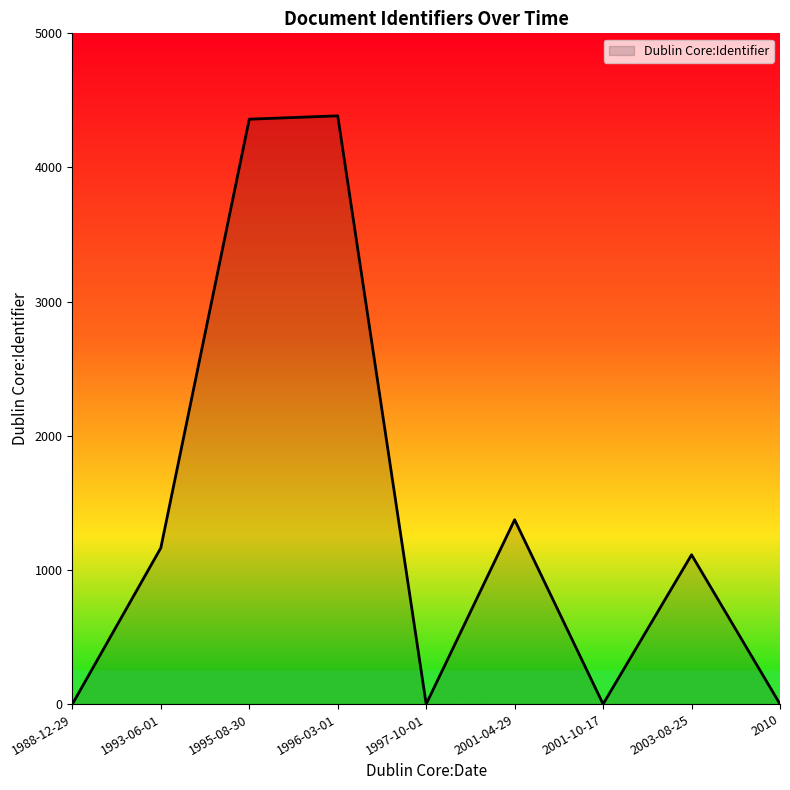

The value at 1997-10-01 is -2804. True or false?

False